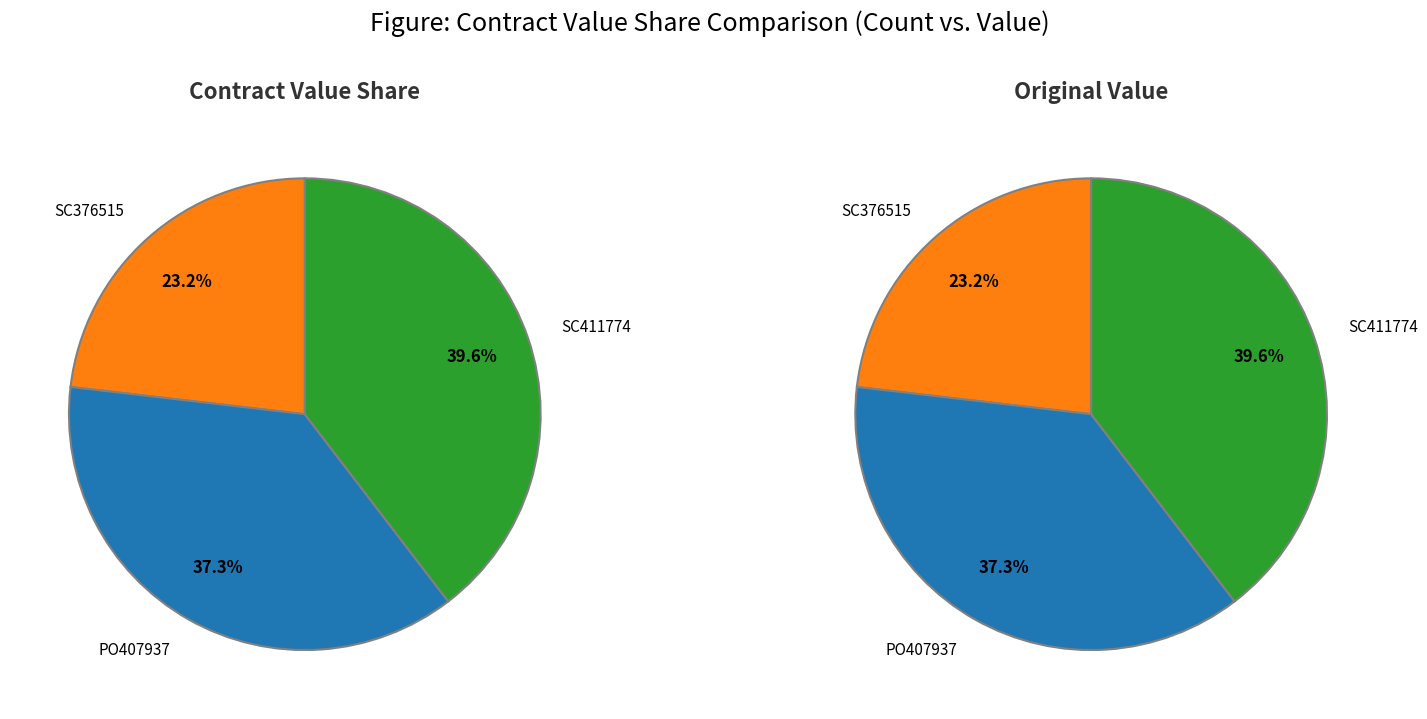

To the nearest percent, what is the combined percentage of PO407937 and SC376515?

60%